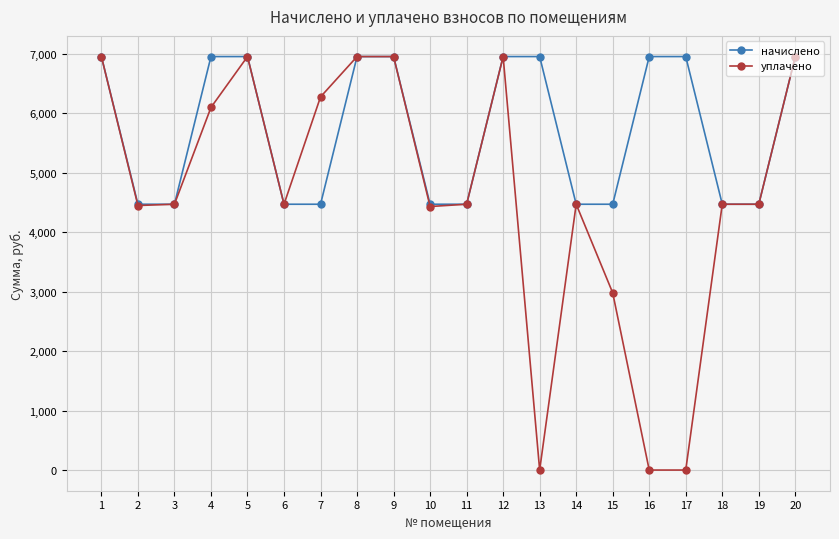

Which series changed the most between 12 and 13?

уплачено